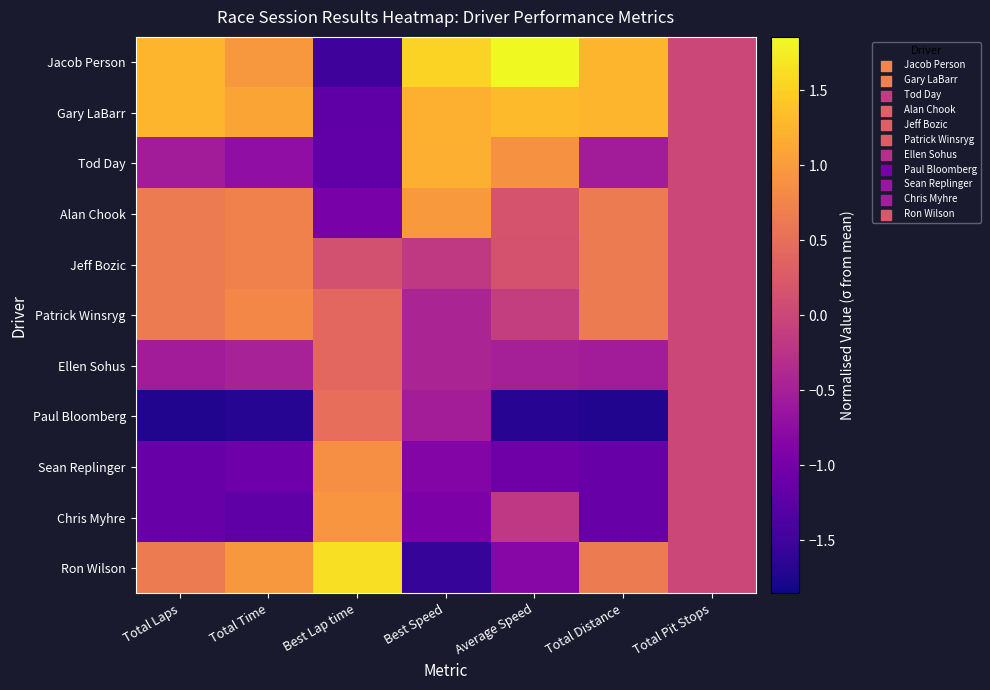

Reading left to right, list all the values displayed in this chart.

Jacob Person: Total Laps=1.2	Total Time=1.0	Best Lap time=-1.5	Best Speed=1.5	Average Speed=1.9	Total Distance=1.2	Total Pit Stops=0.0
Gary LaBarr: Total Laps=1.2	Total Time=1.1	Best Lap time=-1.2	Best Speed=1.2	Average Speed=1.3	Total Distance=1.2	Total Pit Stops=0.0
Tod Day: Total Laps=-0.5	Total Time=-0.7	Best Lap time=-1.2	Best Speed=1.2	Average Speed=0.9	Total Distance=-0.5	Total Pit Stops=0.0
Alan Chook: Total Laps=0.7	Total Time=0.7	Best Lap time=-1.0	Best Speed=1.0	Average Speed=0.2	Total Distance=0.7	Total Pit Stops=0.0
Jeff Bozic: Total Laps=0.7	Total Time=0.7	Best Lap time=0.1	Best Speed=-0.2	Average Speed=0.2	Total Distance=0.7	Total Pit Stops=0.0
Patrick Winsryg: Total Laps=0.7	Total Time=0.8	Best Lap time=0.4	Best Speed=-0.4	Average Speed=-0.1	Total Distance=0.7	Total Pit Stops=0.0
Ellen Sohus: Total Laps=-0.5	Total Time=-0.5	Best Lap time=0.4	Best Speed=-0.4	Average Speed=-0.5	Total Distance=-0.5	Total Pit Stops=0.0
Paul Bloomberg: Total Laps=-1.7	Total Time=-1.7	Best Lap time=0.5	Best Speed=-0.5	Average Speed=-1.7	Total Distance=-1.7	Total Pit Stops=0.0
Sean Replinger: Total Laps=-1.1	Total Time=-1.1	Best Lap time=0.9	Best Speed=-0.9	Average Speed=-1.1	Total Distance=-1.1	Total Pit Stops=0.0
Chris Myhre: Total Laps=-1.1	Total Time=-1.2	Best Lap time=0.9	Best Speed=-0.9	Average Speed=-0.2	Total Distance=-1.1	Total Pit Stops=0.0
Ron Wilson: Total Laps=0.7	Total Time=1.0	Best Lap time=1.6	Best Speed=-1.6	Average Speed=-0.8	Total Distance=0.7	Total Pit Stops=0.0